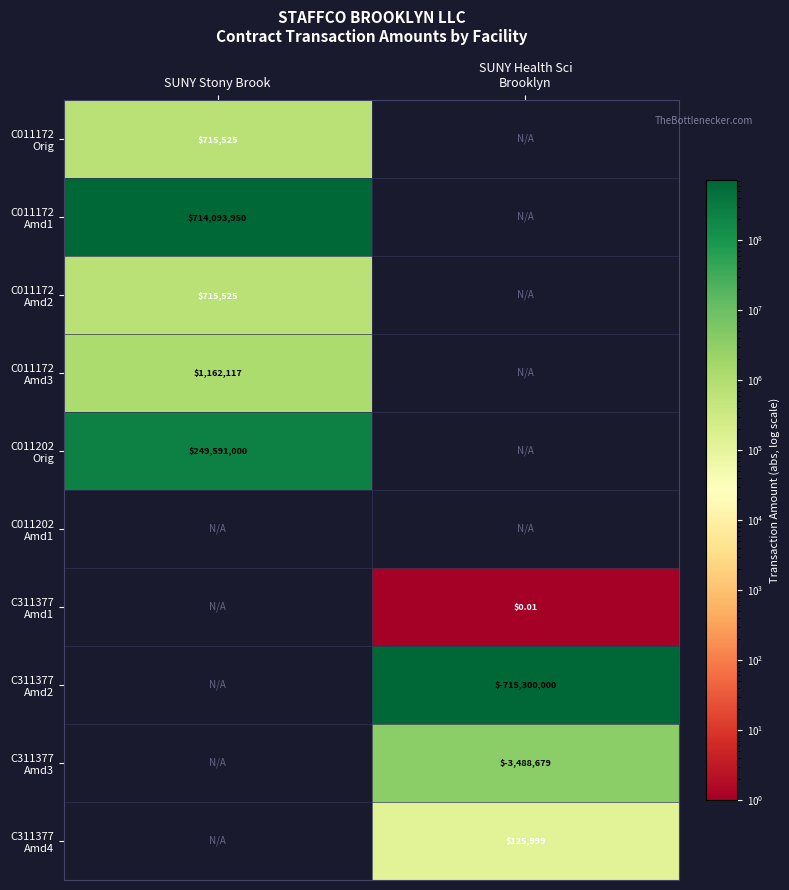

Is it true that C011172 Amd2 equals 975358.2 at SUNY Stony Brook?

False